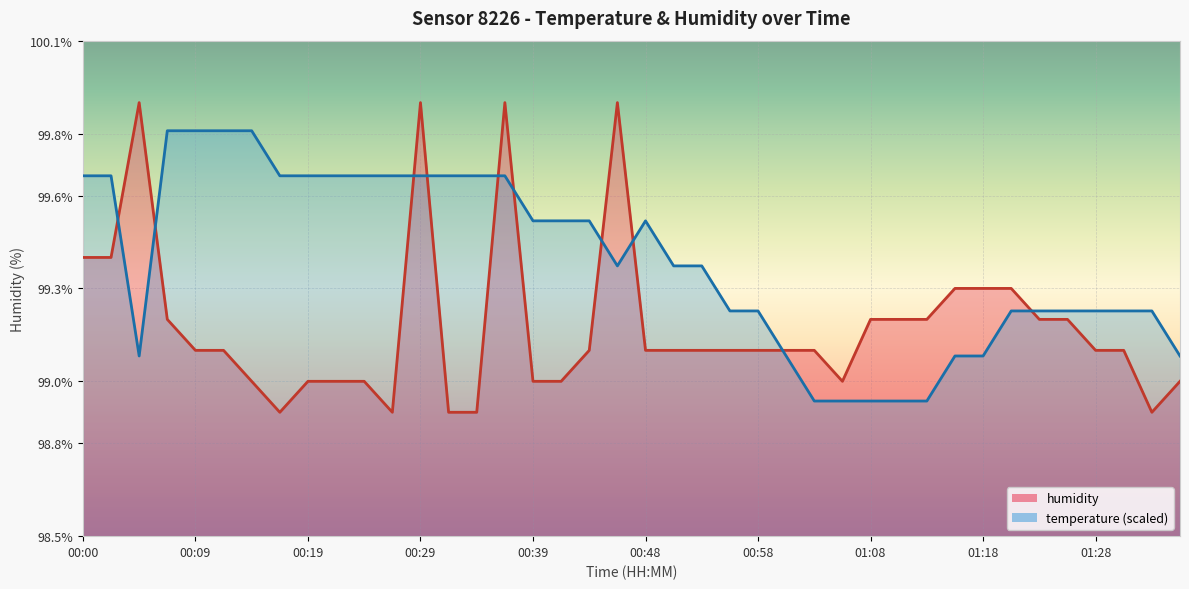

What is the greatest value displayed?

99.9